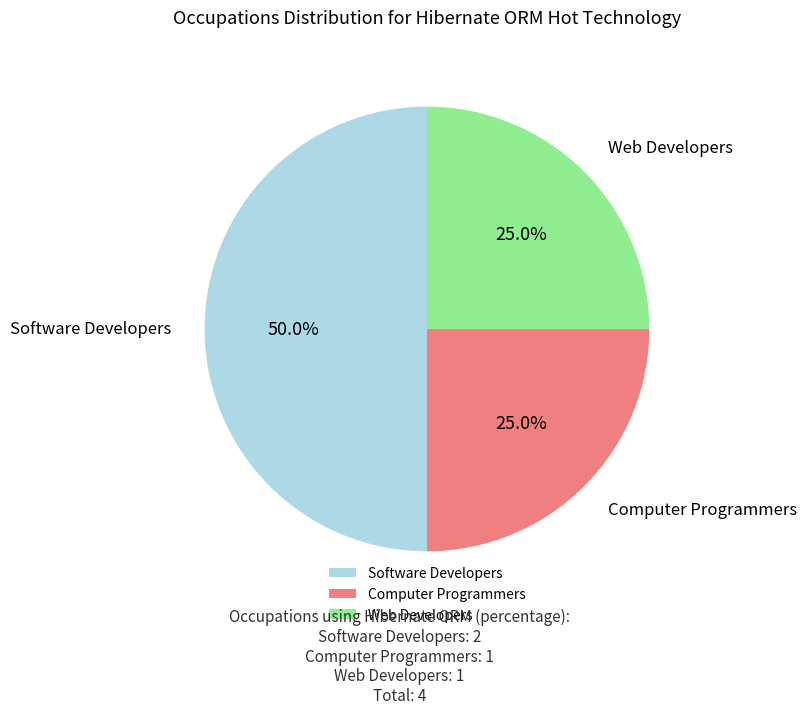

Approximately how many times larger is the value at Web Developers compared to Software Developers?

0.5